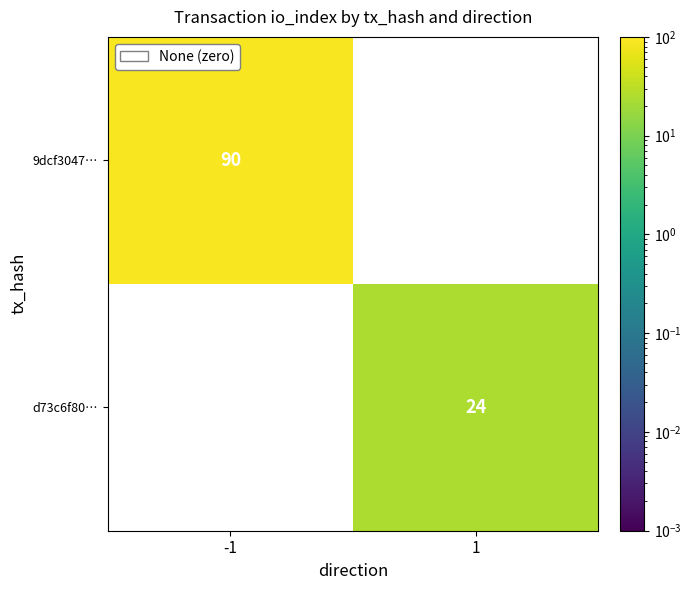

How many distinct data groups are displayed?

2